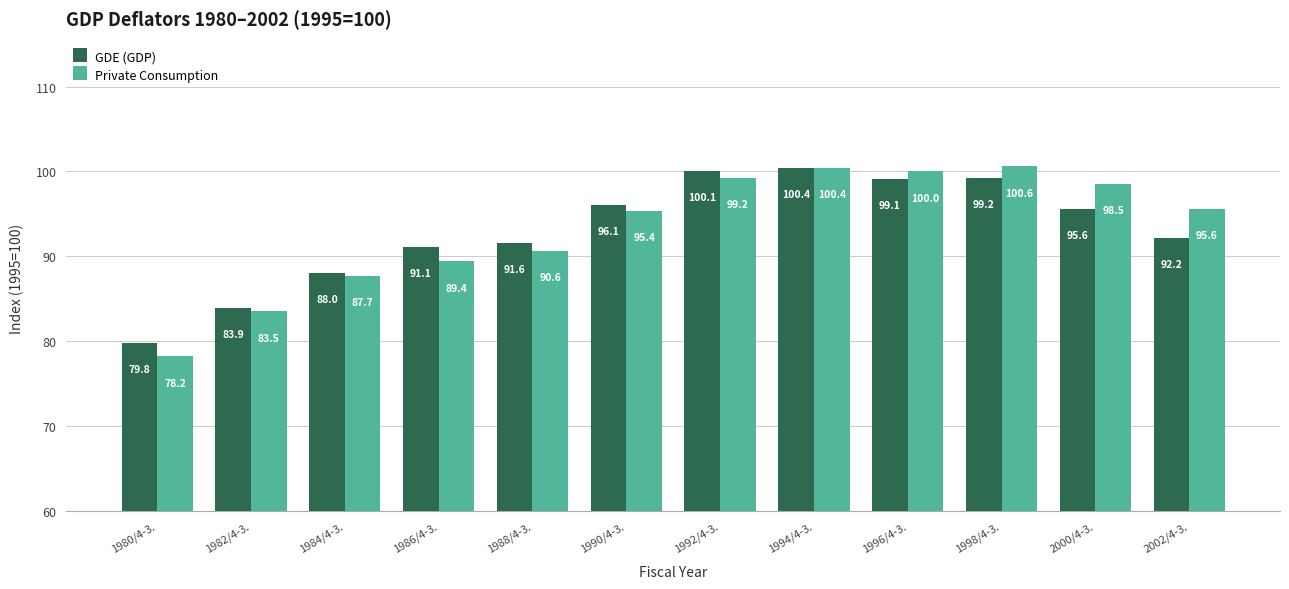

Which series changed the most between 1990/4-3. and 2000/4-3.?

Private Consumption